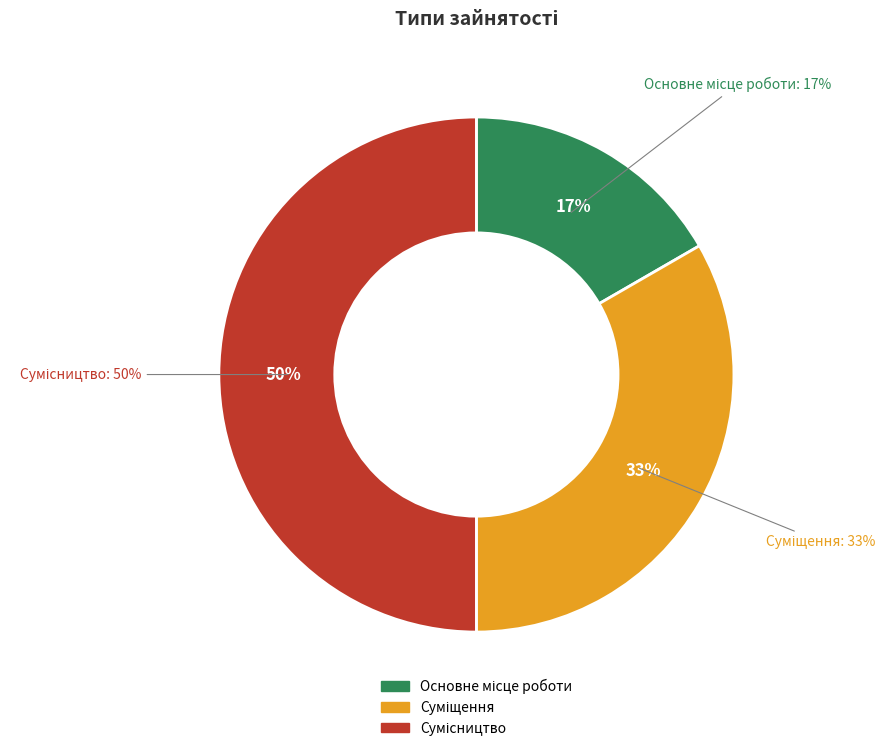

Which slice is the smallest?

Основне місце роботи